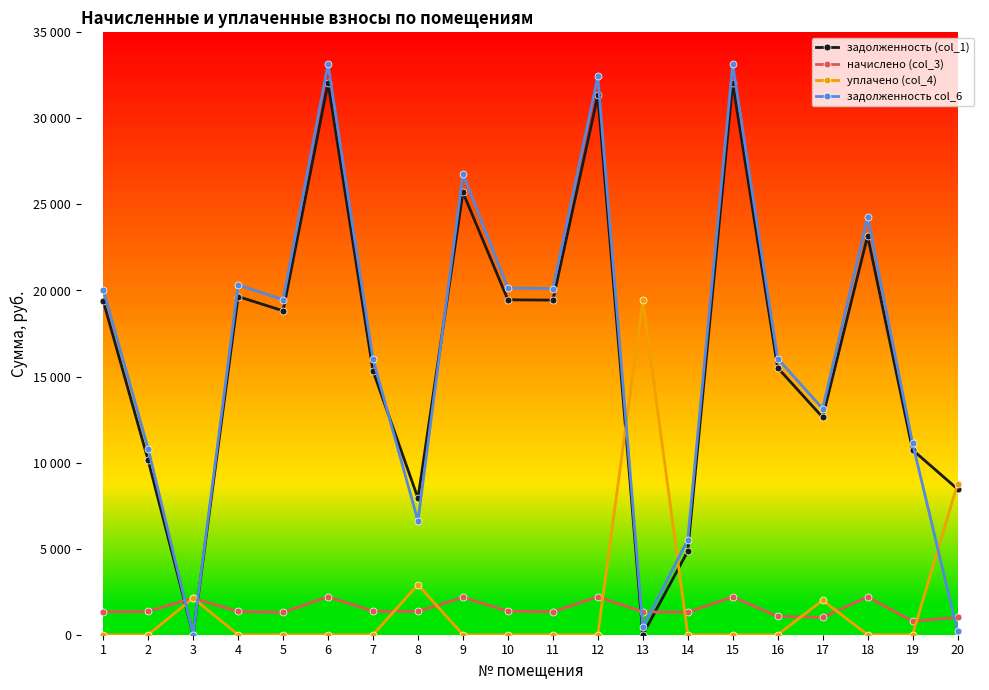

Rank the series at 18 from highest to lowest value.

задолженность col_6, задолженность (col_1), начислено (col_3), уплачено (col_4)